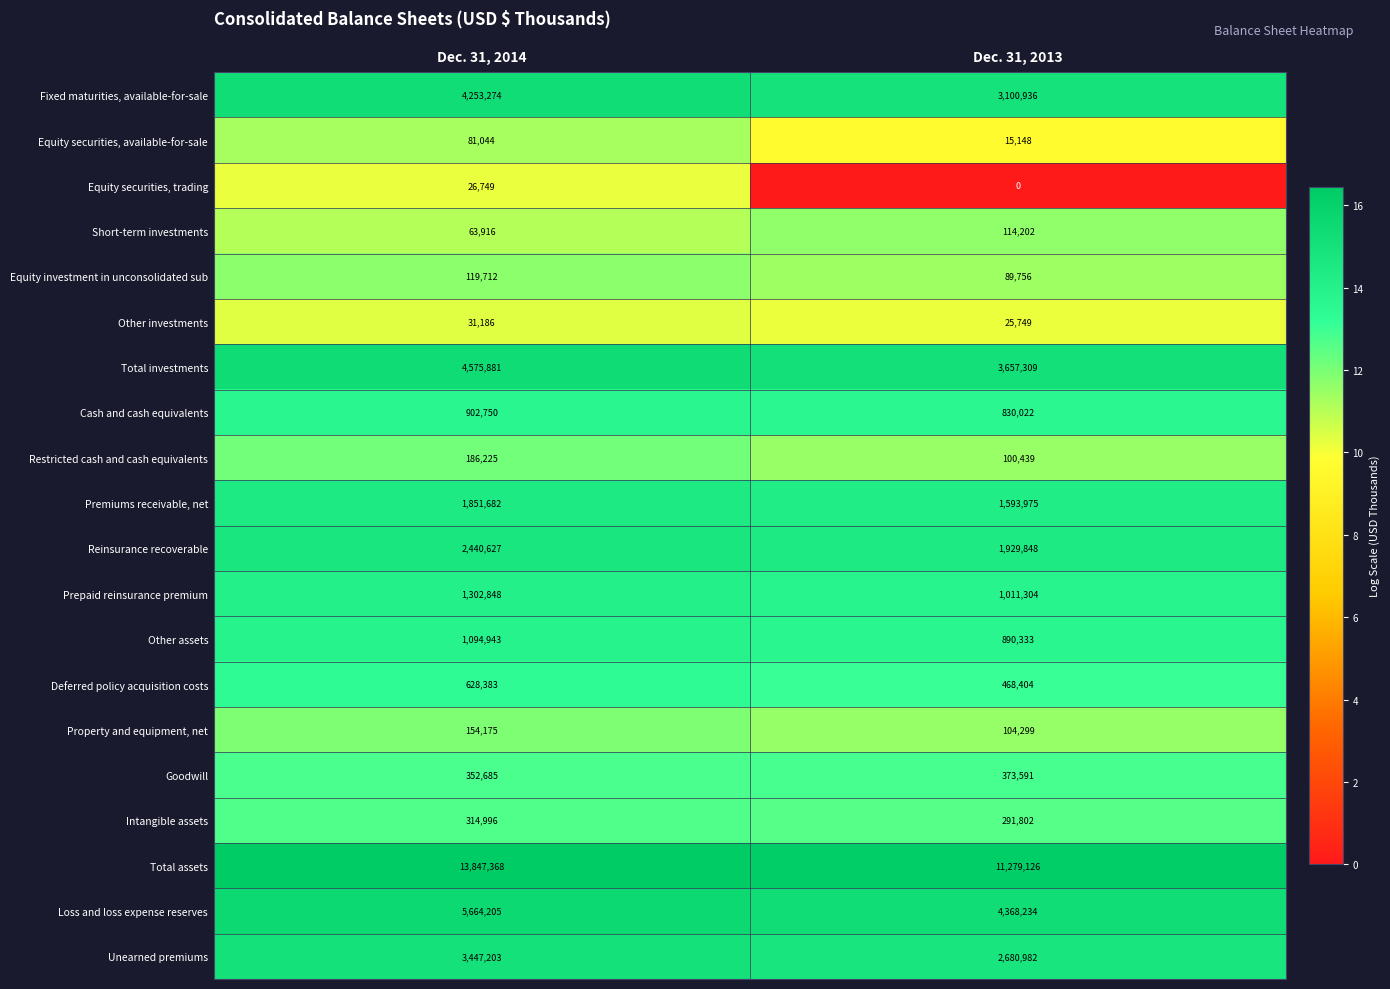

What is the approximate value of Property and equipment, net at Dec. 31, 2014, to the nearest 10?

154180